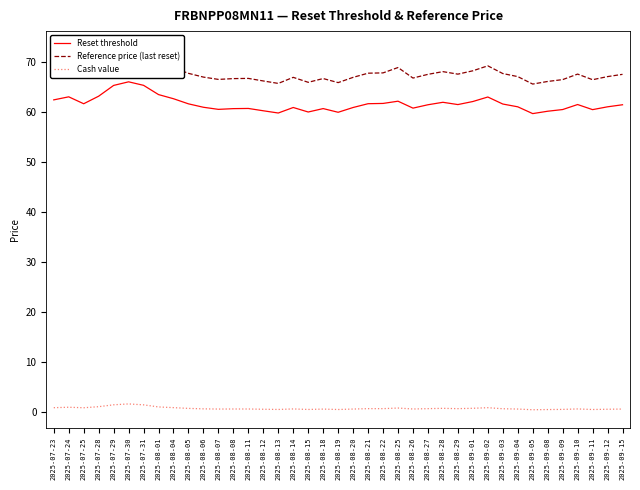

Is it true that Cash value equals 0.5 at 2025-09-02?

False